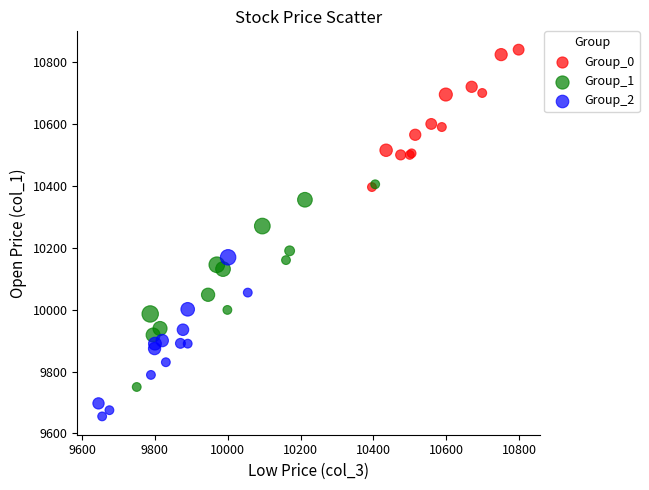

Which series reaches the maximum Y coordinate?

Group_0